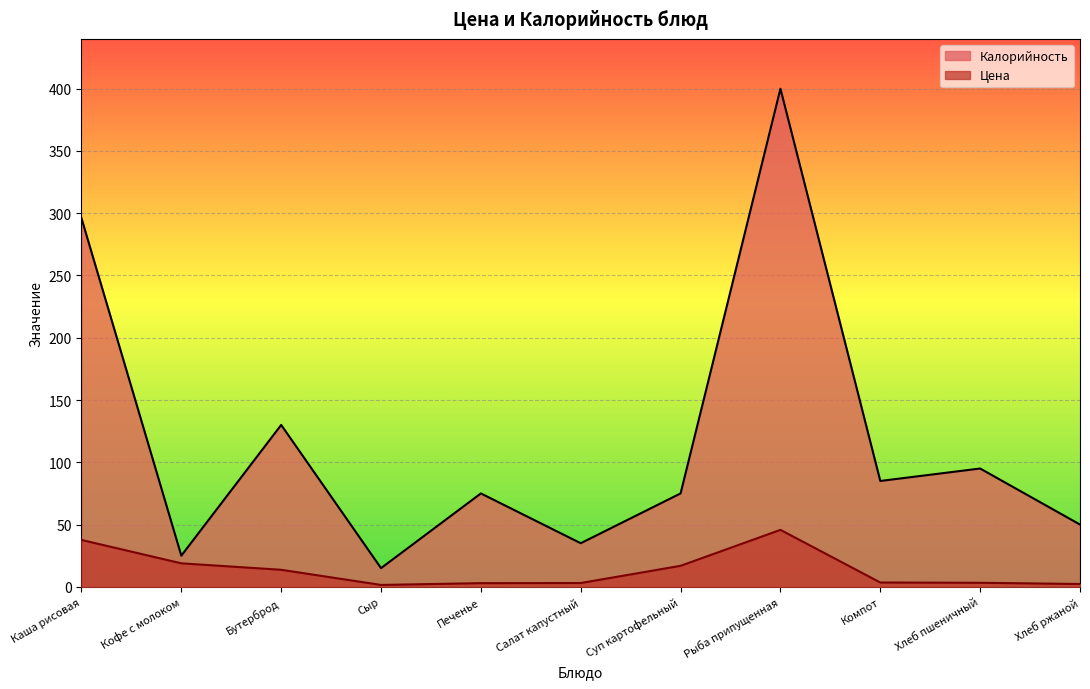

How many interior local peaks does the Калорийность series have?

4